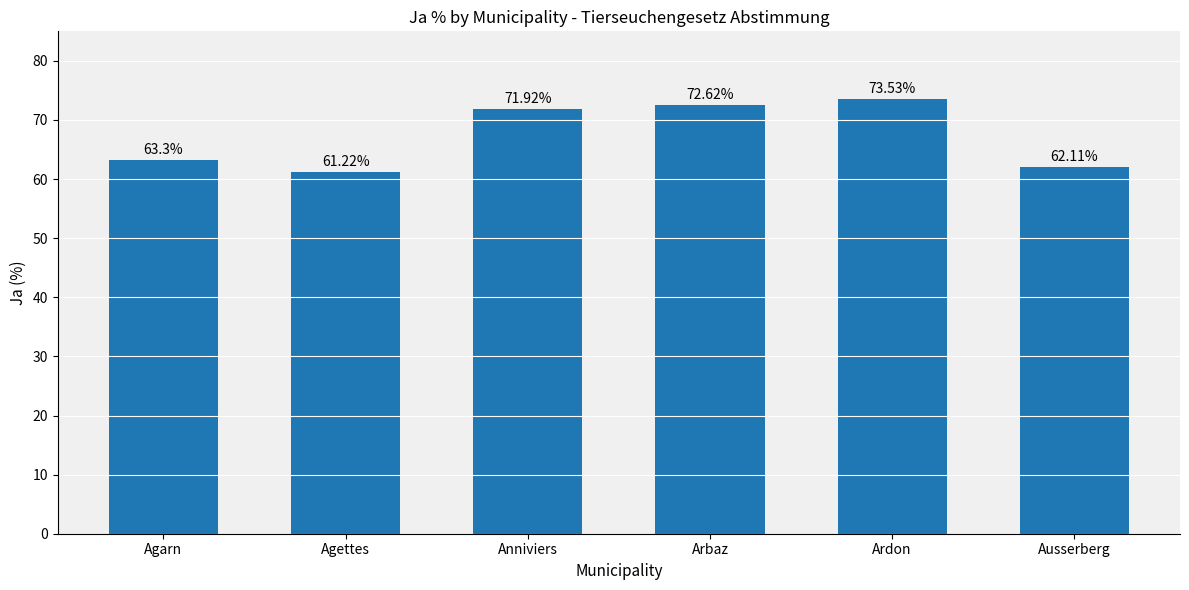

List the labels in order of value, largest first.

Ardon, Arbaz, Anniviers, Agarn, Ausserberg, Agettes